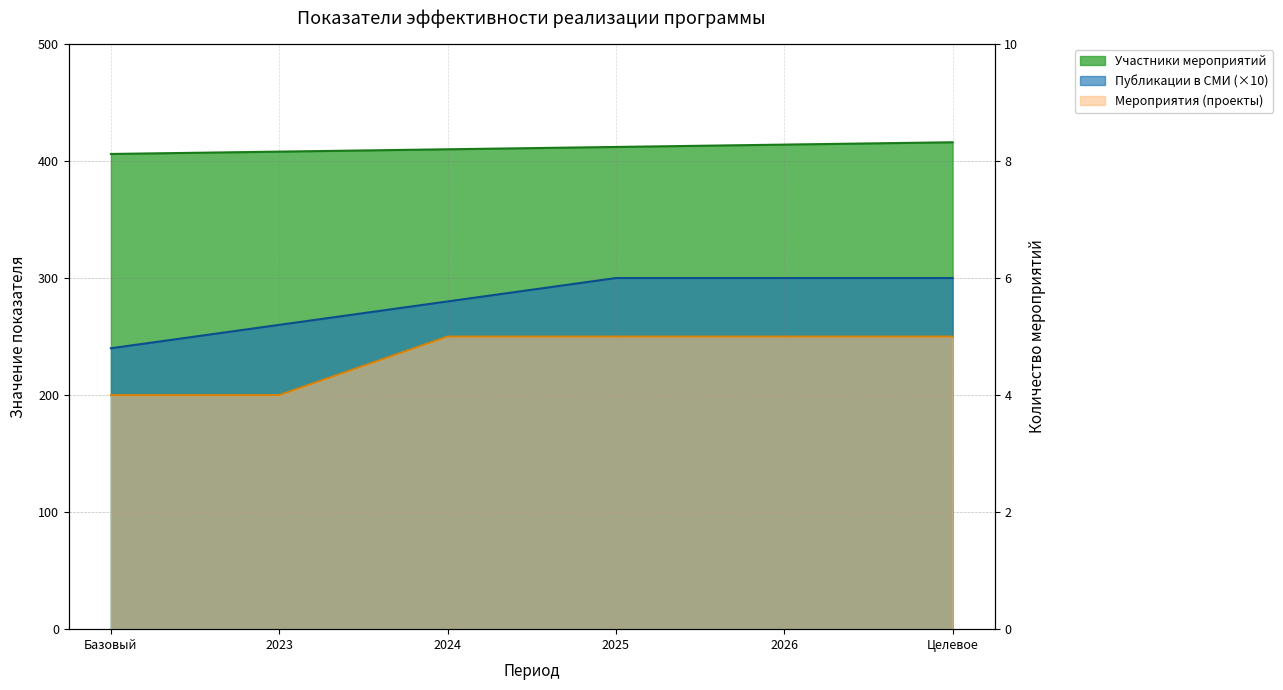

Rank the categories by Увеличение количества публикаций в СМИ value from lowest to highest.

Базовый, 2023, 2024, 2025, 2026, Целевое